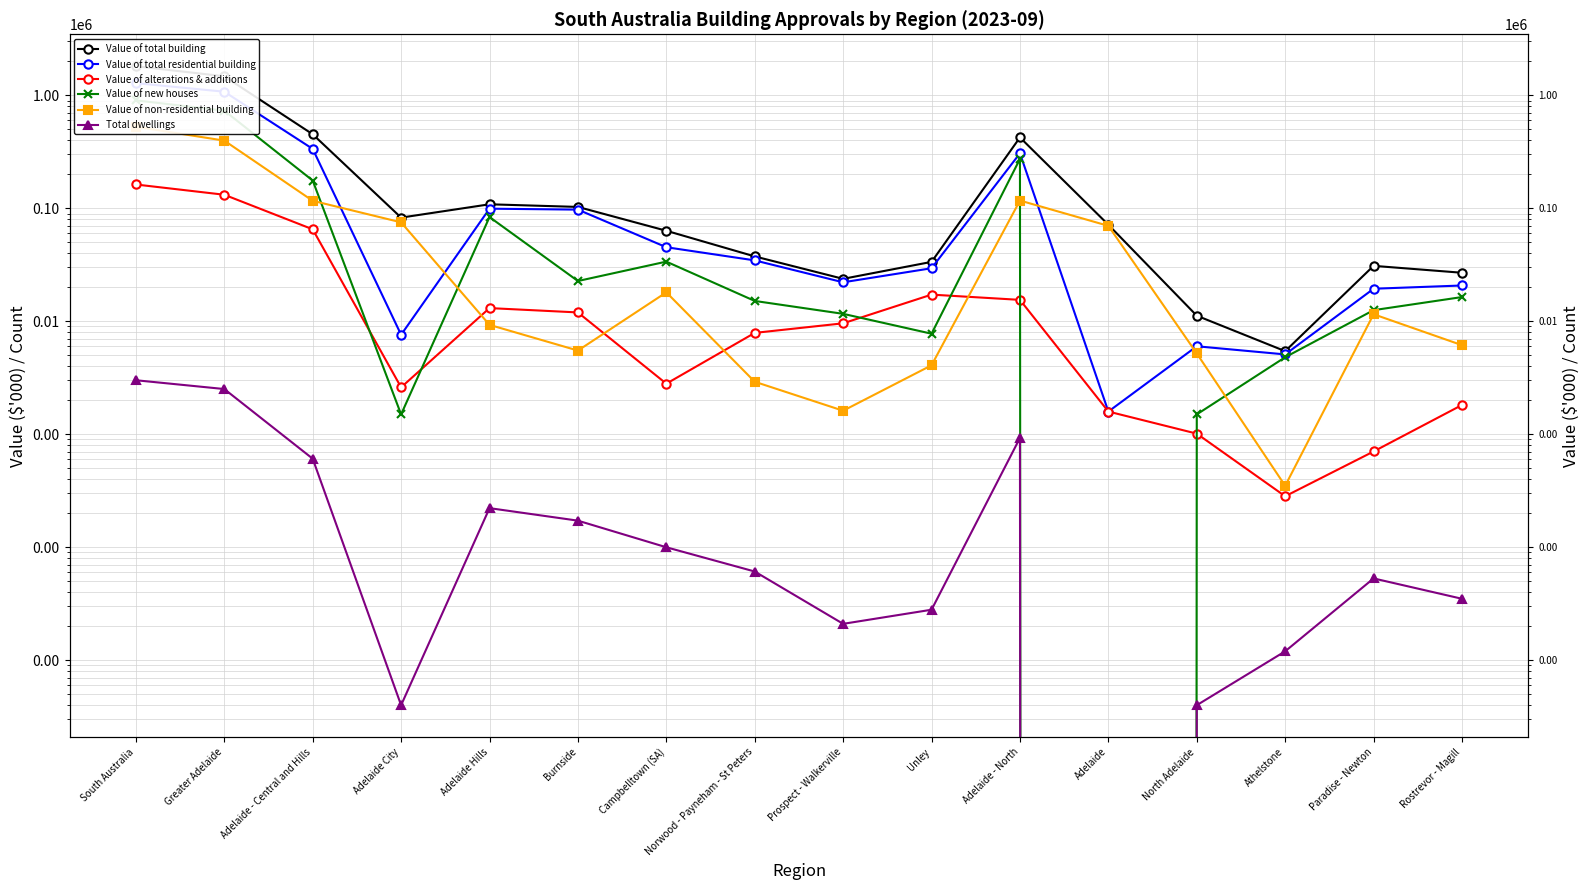

Reading left to right, list all the values displayed in this chart.

Value of total building: South Australia=1810709.5	Greater Adelaide=1475106.4	Adelaide - Central and Hills=452521.1	Adelaide City=82772.8	Adelaide Hills=108614.4	Burnside=102927.7	Campbelltown (SA)=63322.0	Norwood - Payneham - St Peters=37536.2	Prospect - Walkerville=23765.5	Unley=33582.4	Adelaide - North=424182.6	Adelaide=71559.4	North Adelaide=11213.4	Athelstone=5442.6	Paradise - Newton=30976.7	Rostrevor - Magill=26902.7
Value of total residential building: South Australia=1283067.7	Greater Adelaide=1077411.5	Adelaide - Central and Hills=335872.0	Adelaide City=7602.9	Adelaide Hills=99311.5	Burnside=97419.7	Campbelltown (SA)=45269.9	Norwood - Payneham - St Peters=34618.5	Prospect - Walkerville=22149.0	Unley=29500.5	Adelaide - North=306963.8	Adelaide=1589.5	North Adelaide=6013.4	Athelstone=5092.6	Paradise - Newton=19424.6	Rostrevor - Magill=20752.7
Value of alterations & additions: South Australia=162582.4	Greater Adelaide=131943.7	Adelaide - Central and Hills=65219.5	Adelaide City=2602.9	Adelaide Hills=13094.8	Burnside=11984.4	Campbelltown (SA)=2804.3	Norwood - Payneham - St Peters=7898.7	Prospect - Walkerville=9601.9	Unley=17232.5	Adelaide - North=15482.5	Adelaide=1589.5	North Adelaide=1013.4	Athelstone=282.8	Paradise - Newton=704.5	Rostrevor - Magill=1817.1
Value of new houses: South Australia=903351.3	Greater Adelaide=732549.6	Adelaide - Central and Hills=176272.0	Adelaide City=1500.0	Adelaide Hills=83716.7	Burnside=22735.9	Campbelltown (SA)=33757.6	Norwood - Payneham - St Peters=15146.8	Prospect - Walkerville=11647.2	Unley=7768.0	Adelaide - North=273898.8	Adelaide=0.0	North Adelaide=1500.0	Athelstone=4809.8	Paradise - Newton=12552.1	Rostrevor - Magill=16395.7
Value of non-residential building: South Australia=527641.8	Greater Adelaide=397694.8	Adelaide - Central and Hills=116649.0	Adelaide City=75170.0	Adelaide Hills=9302.9	Burnside=5508.0	Campbelltown (SA)=18052.0	Norwood - Payneham - St Peters=2917.7	Prospect - Walkerville=1616.5	Unley=4081.9	Adelaide - North=117218.9	Adelaide=69970.0	North Adelaide=5200.0	Athelstone=350.0	Paradise - Newton=11552.0	Rostrevor - Magill=6150.0
Total dwellings: South Australia=3009.0	Greater Adelaide=2515.0	Adelaide - Central and Hills=608.0	Adelaide City=4.0	Adelaide Hills=222.0	Burnside=172.0	Campbelltown (SA)=100.0	Norwood - Payneham - St Peters=61.0	Prospect - Walkerville=21.0	Unley=28.0	Adelaide - North=929.0	Adelaide=0.0	North Adelaide=4.0	Athelstone=12.0	Paradise - Newton=53.0	Rostrevor - Magill=35.0